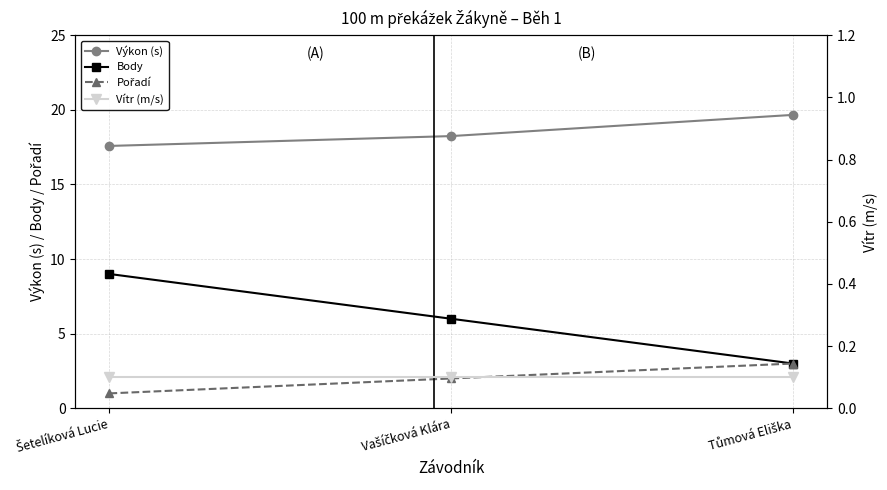

Between Šetelíková Lucie and Vašíčková Klára, which is larger?

Vašíčková Klára